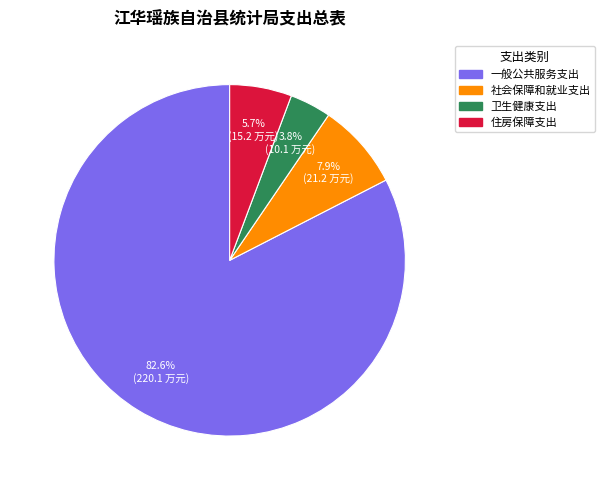

Rank the categories by value from lowest to highest.

卫生健康支出, 住房保障支出, 社会保障和就业支出, 一般公共服务支出